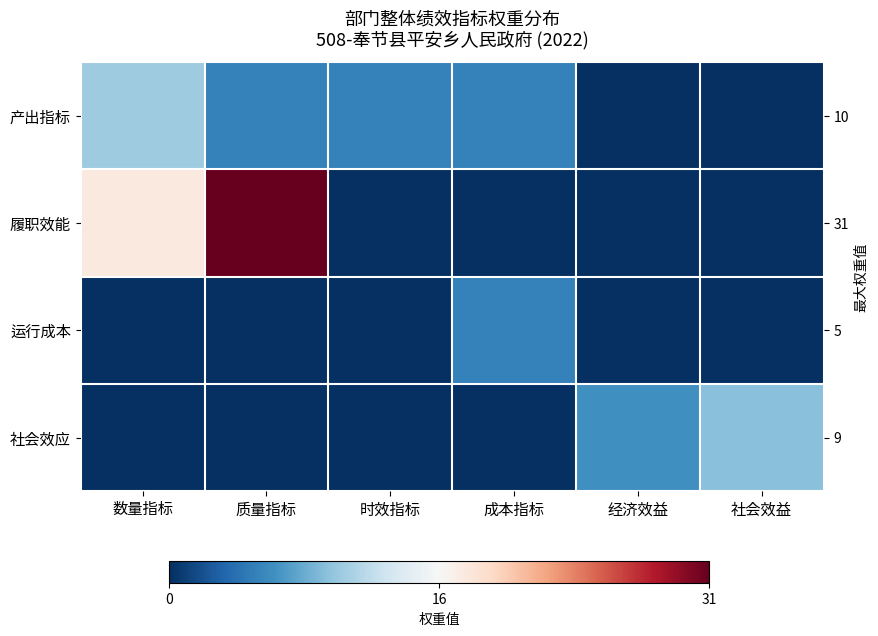

At which category does the chart reach its minimum across all series?

经济效益